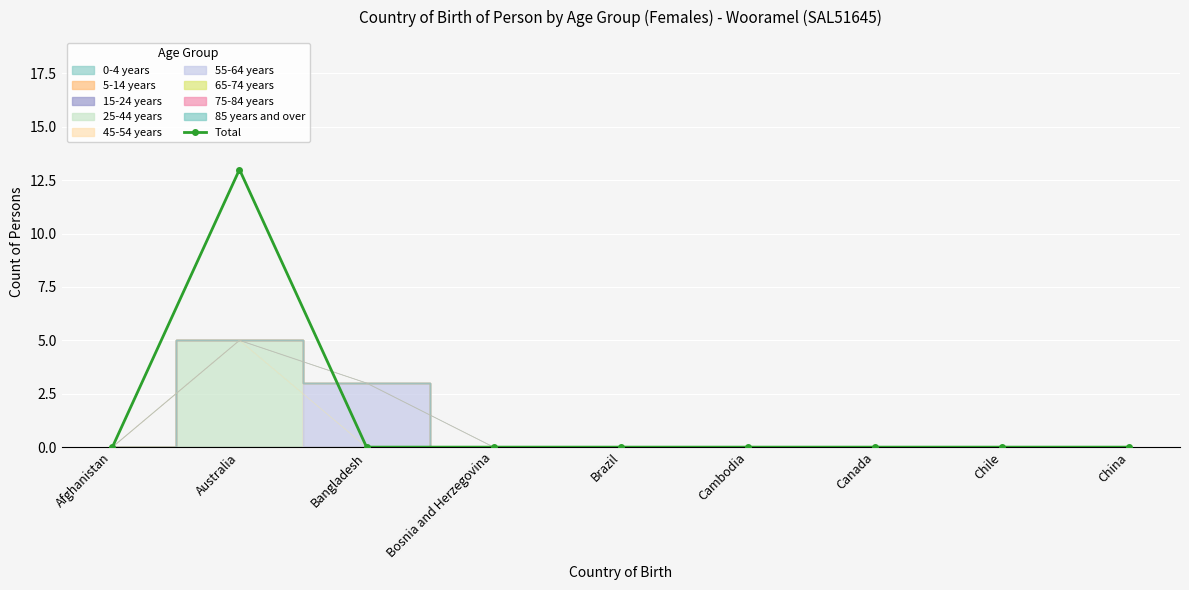

What is the label of the 3rd point from the left?

Bangladesh